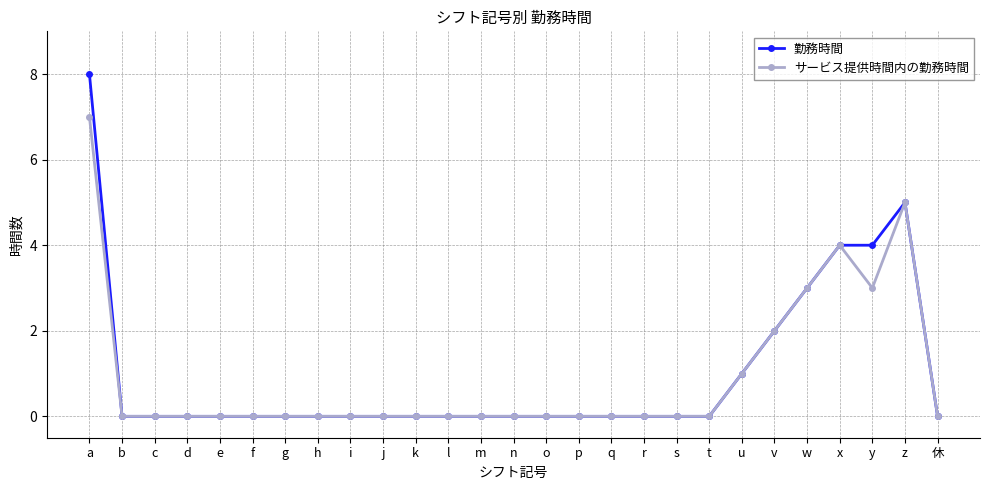

Reading left to right, extract all data points from this chart.

勤務時間: 8	0	0	0	0	0	0	0	0	0	0	0	0	0	0	0	0	0	0	0	1	2	3	4	4	5	0
サービス提供時間内の勤務時間: 7	0	0	0	0	0	0	0	0	0	0	0	0	0	0	0	0	0	0	0	1	2	3	4	3	5	0